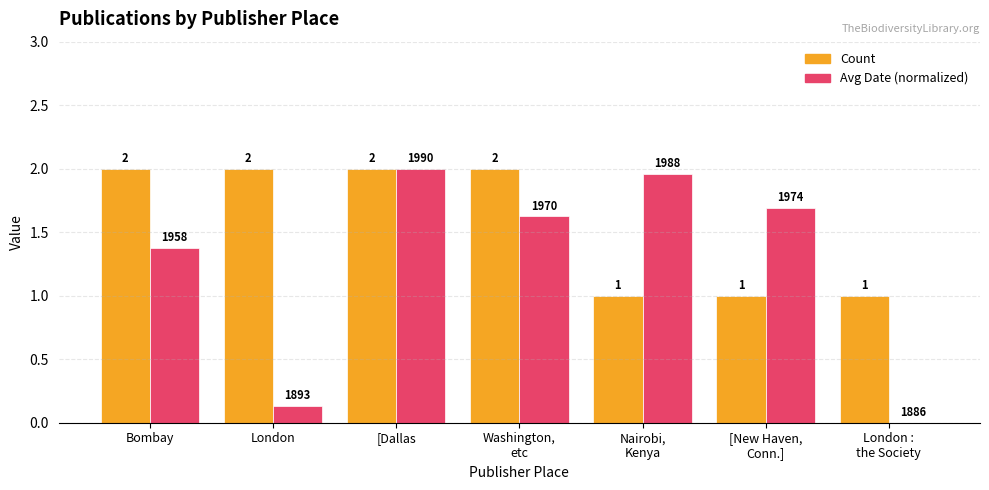

How many values in Avg Date (normalized) are above zero?

6